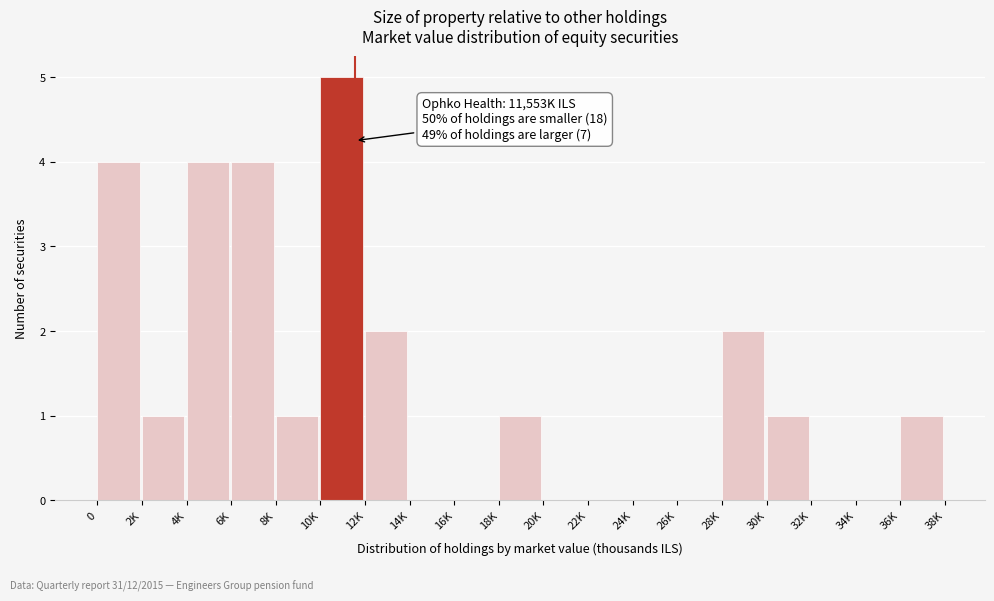

Reading left to right, transcribe all the data shown in this chart.

0=4	2K=1	4K=4	6K=4	8K=1	10K=5	12K=2	14K=0	16K=0	18K=1	20K=0	22K=0	24K=0	26K=0	28K=2	30K=1	32K=0	34K=0	36K=1